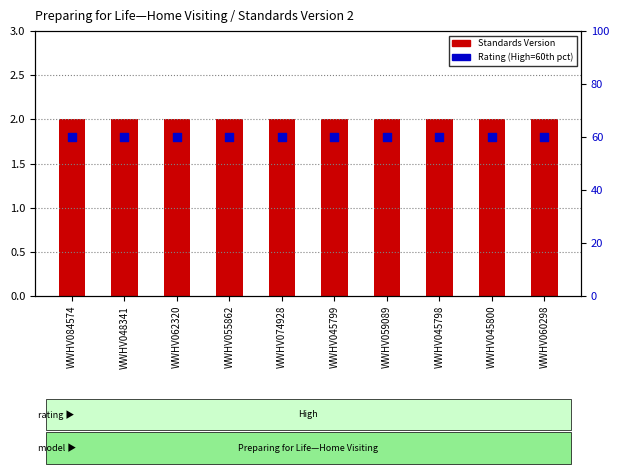

Which series has the largest Y range (max minus min)?

Standards Version